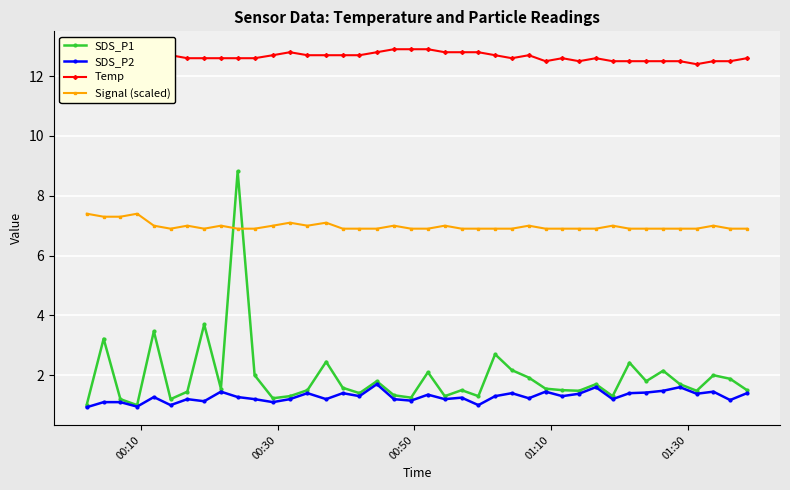

What is the maximum value shown in the chart?

12.9